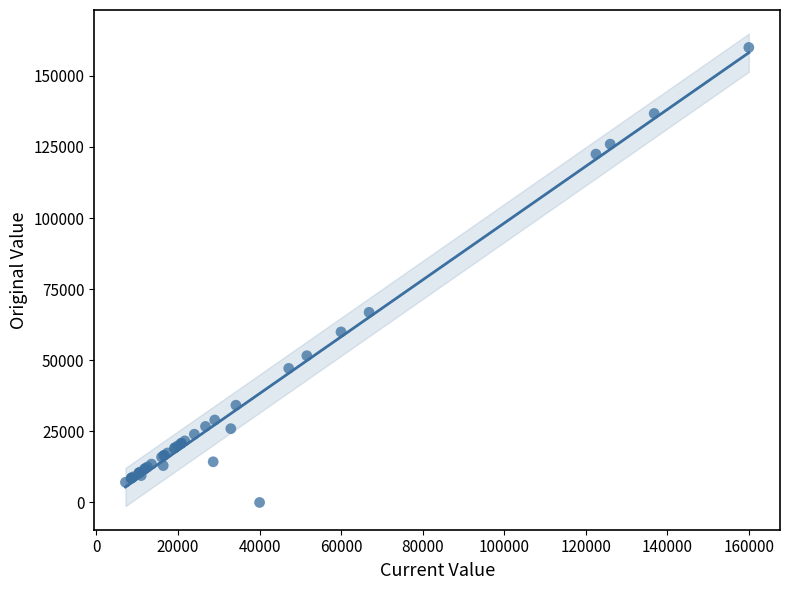

What Y value in the scatter plot is closest to 80000?

66860.0